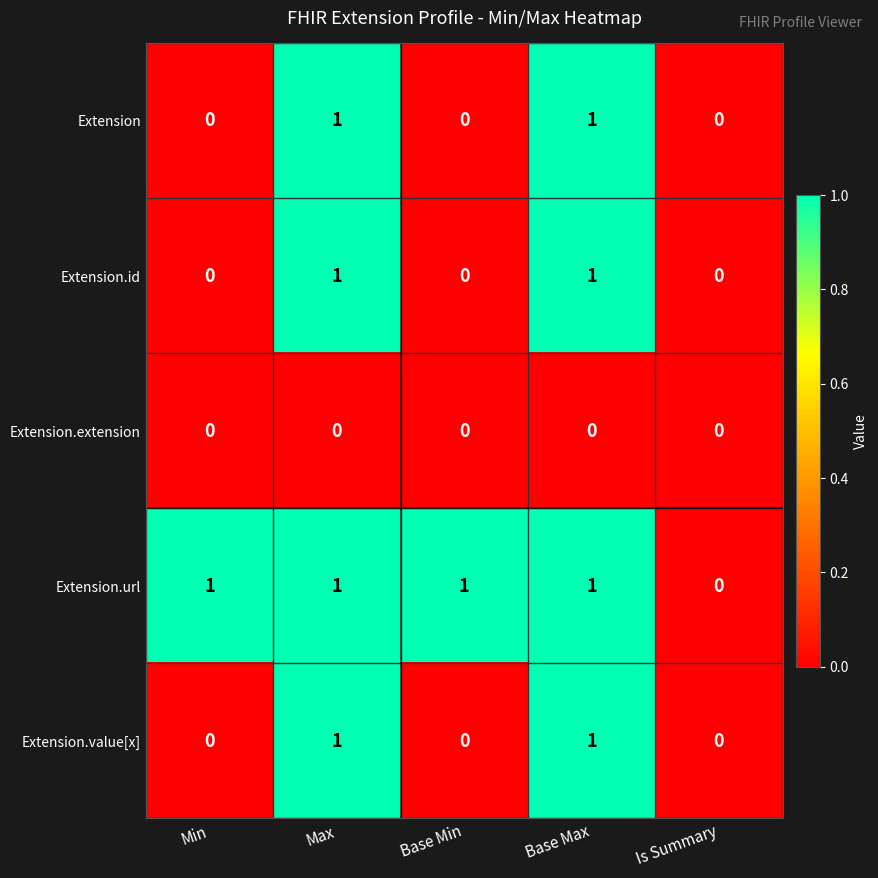

Count the number of categories in the chart.

5